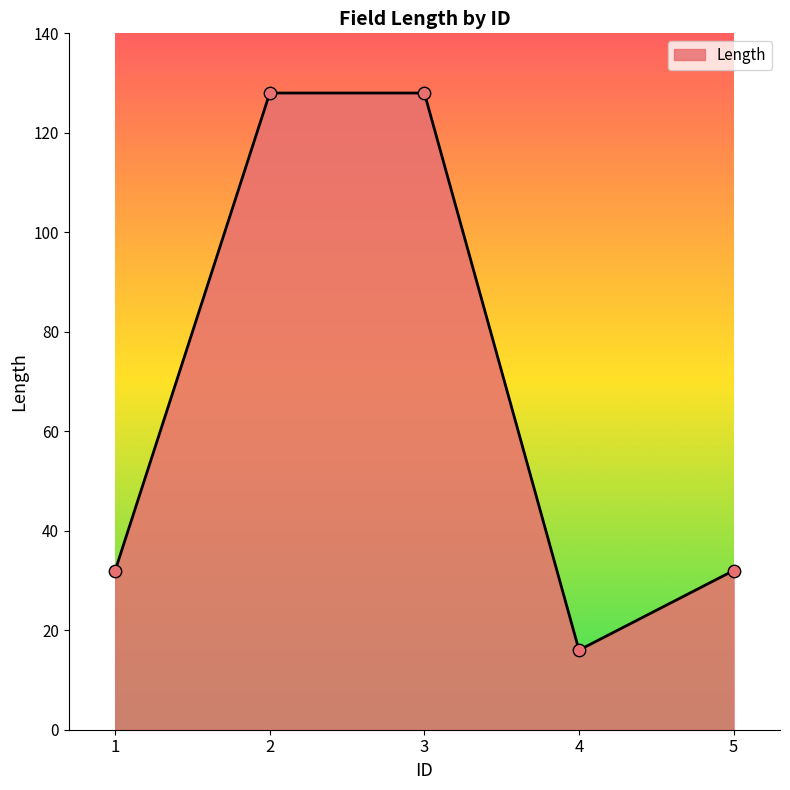

What is the change in value from 2 to 5?

-96